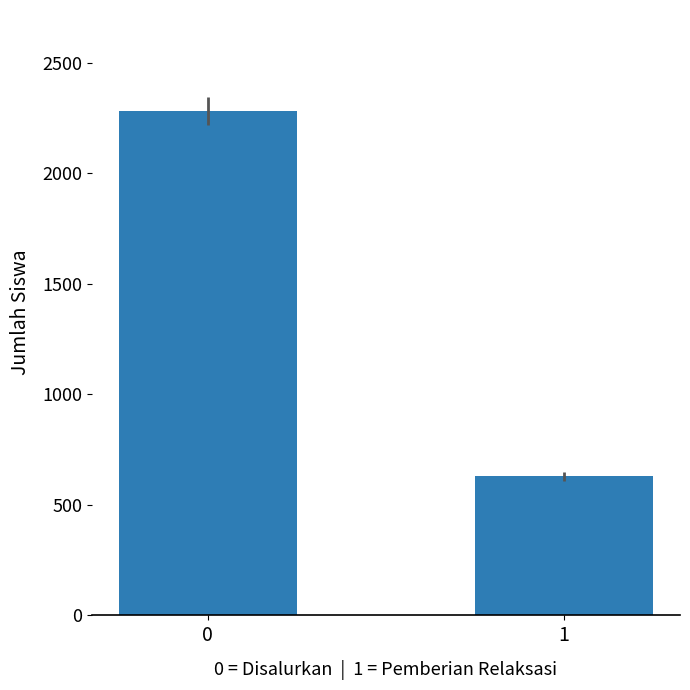

What is the value of the 2nd bar from the left?

629